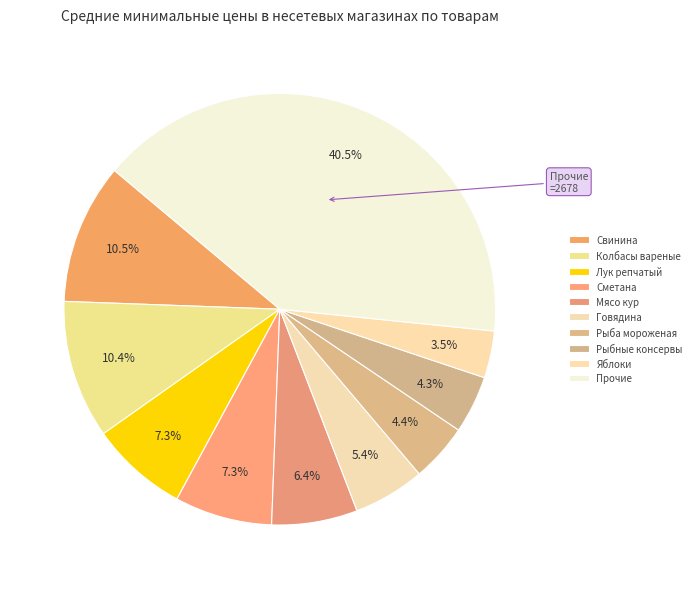

How many segments does this pie chart have?

10